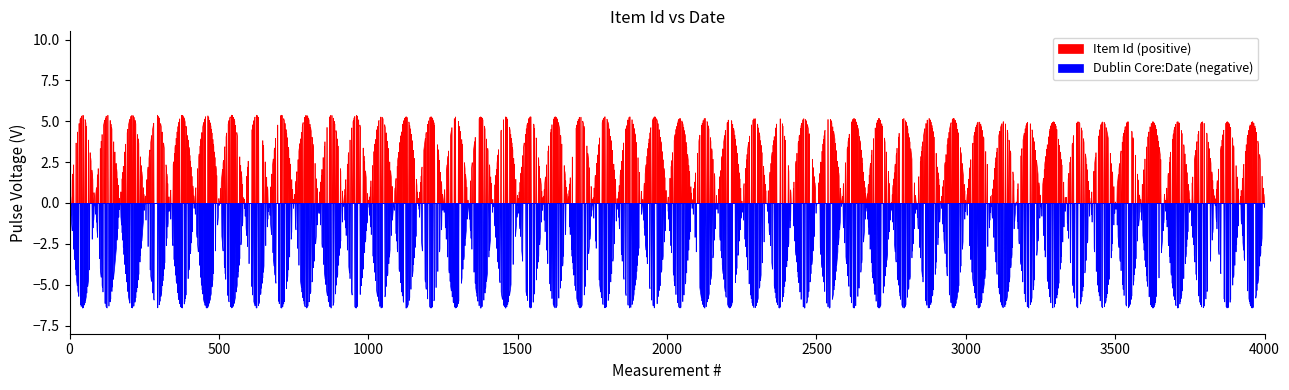

Is this an area chart (filled region under the line)?

No